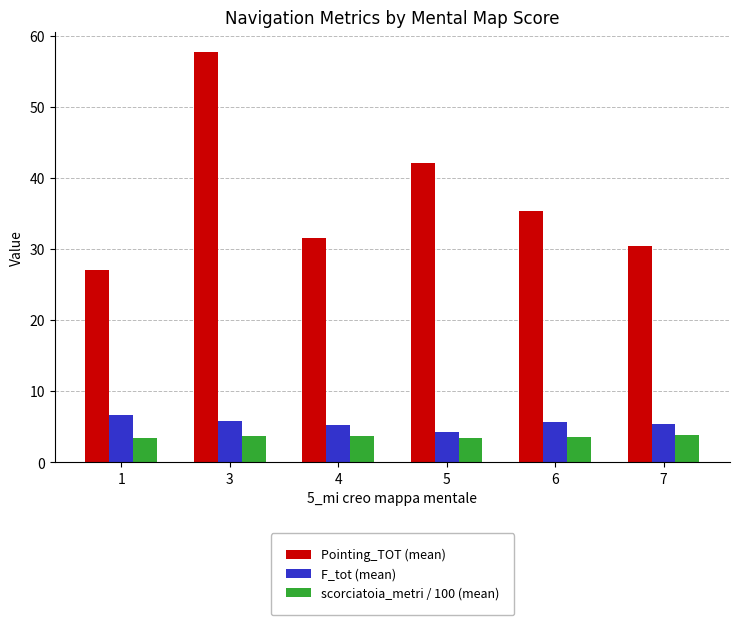

Are the bars grouped side by side (vs. stacked)?

Yes